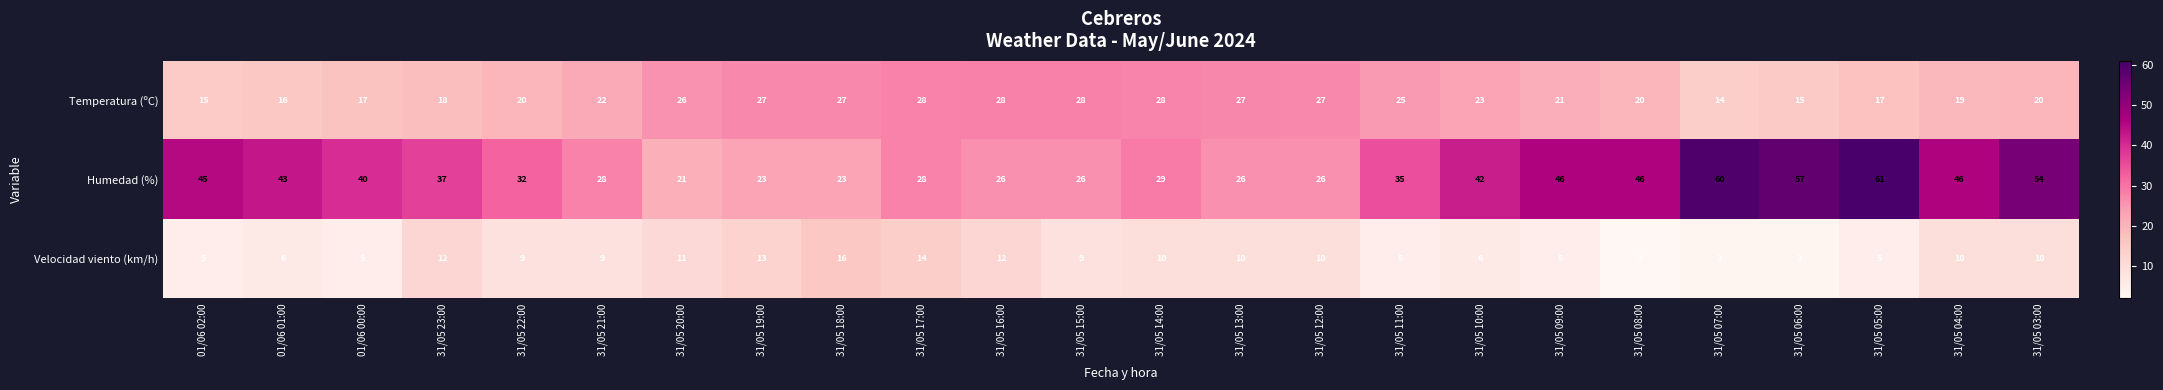

At which label does Velocidad viento (km/h) first exceed 9?

31/05 23:00